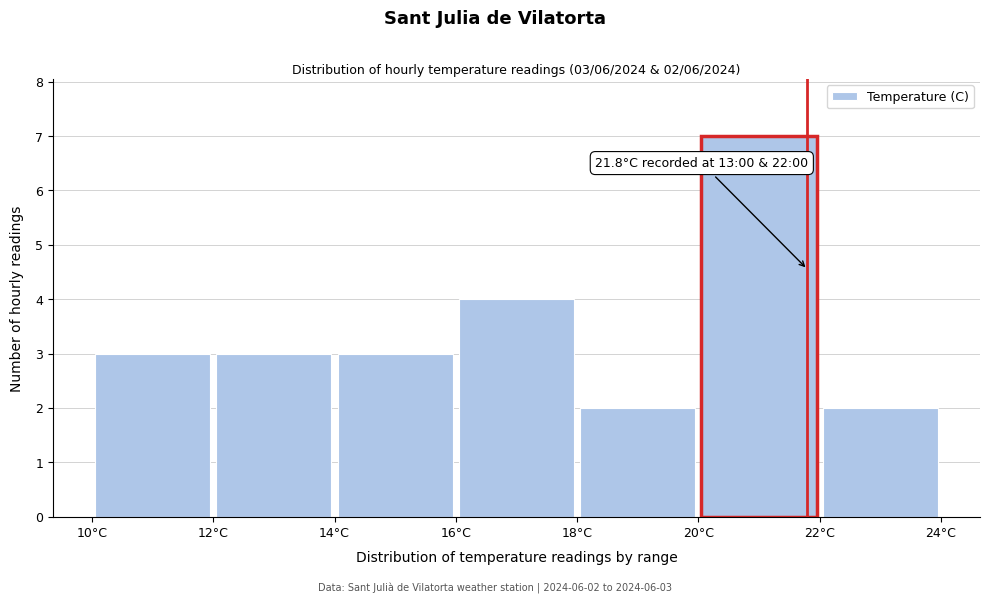

Which range on the x-axis has the tallest bar?

20 to 22